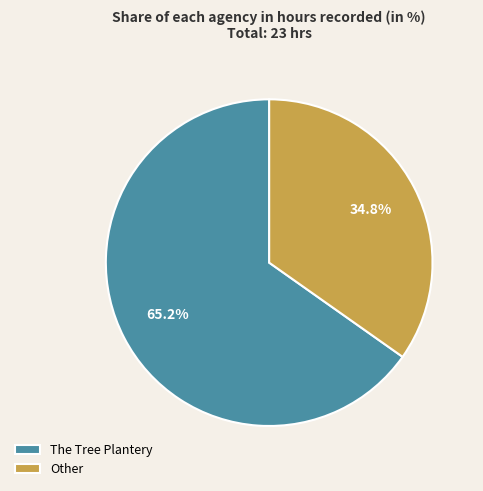

To the nearest percent, what portion does The Tree Plantery represent?

65%